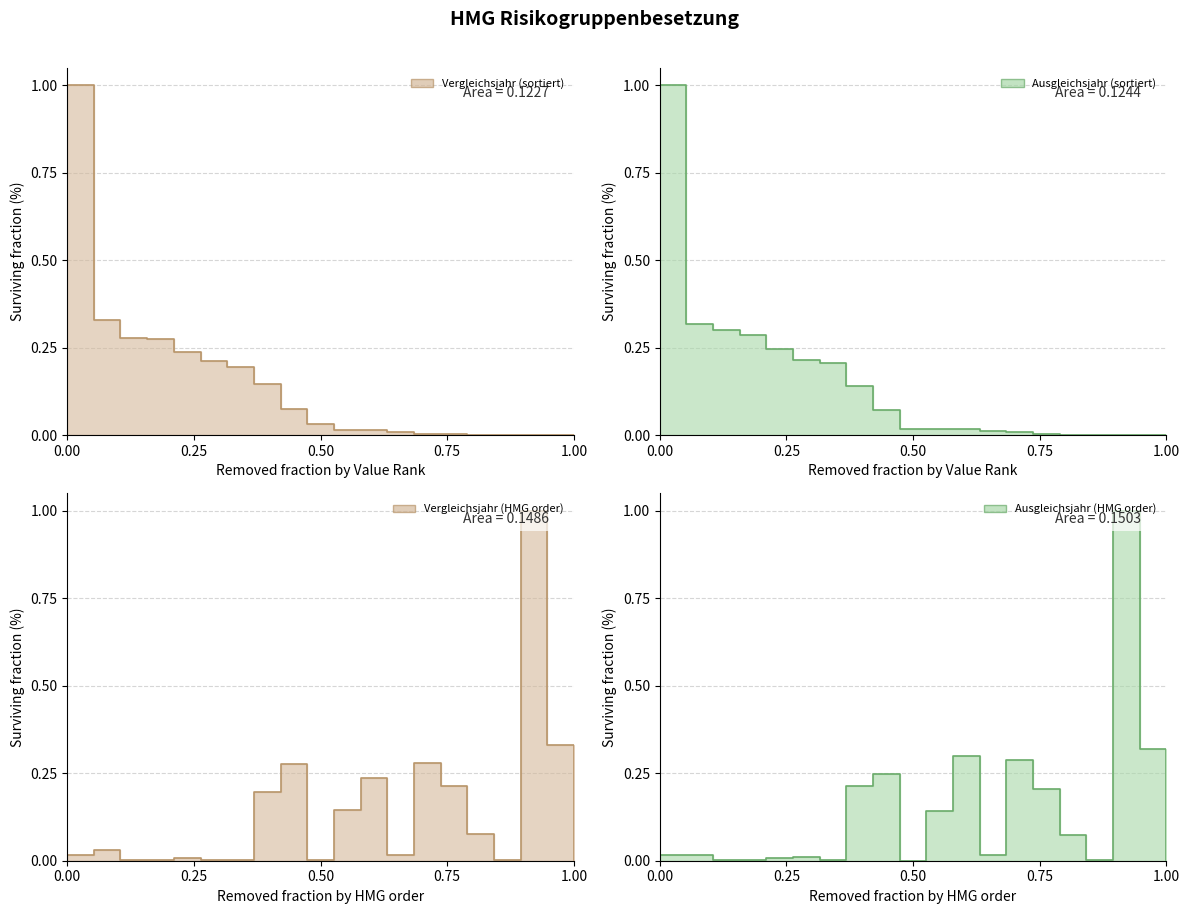

What is the difference between the maximum and minimum values in the Ausgleichsjahr (sortiert) line series?

1.0